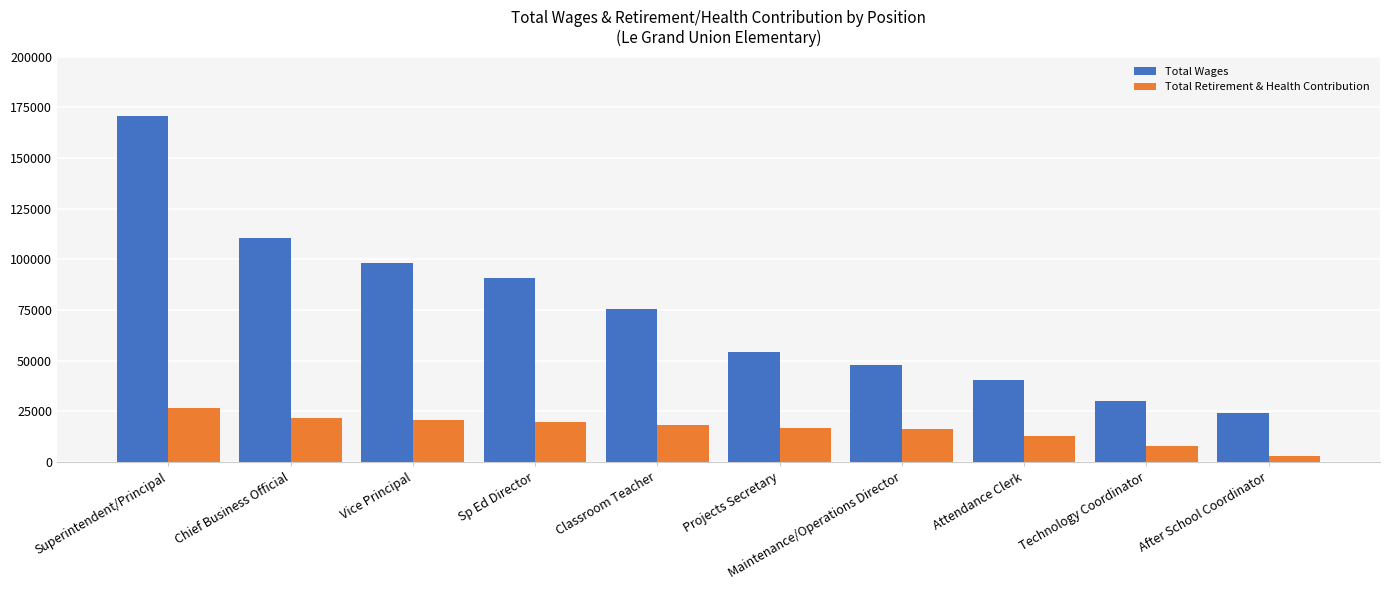

Read the Total Retirement & Health Contribution value at Technology Coordinator.

8053